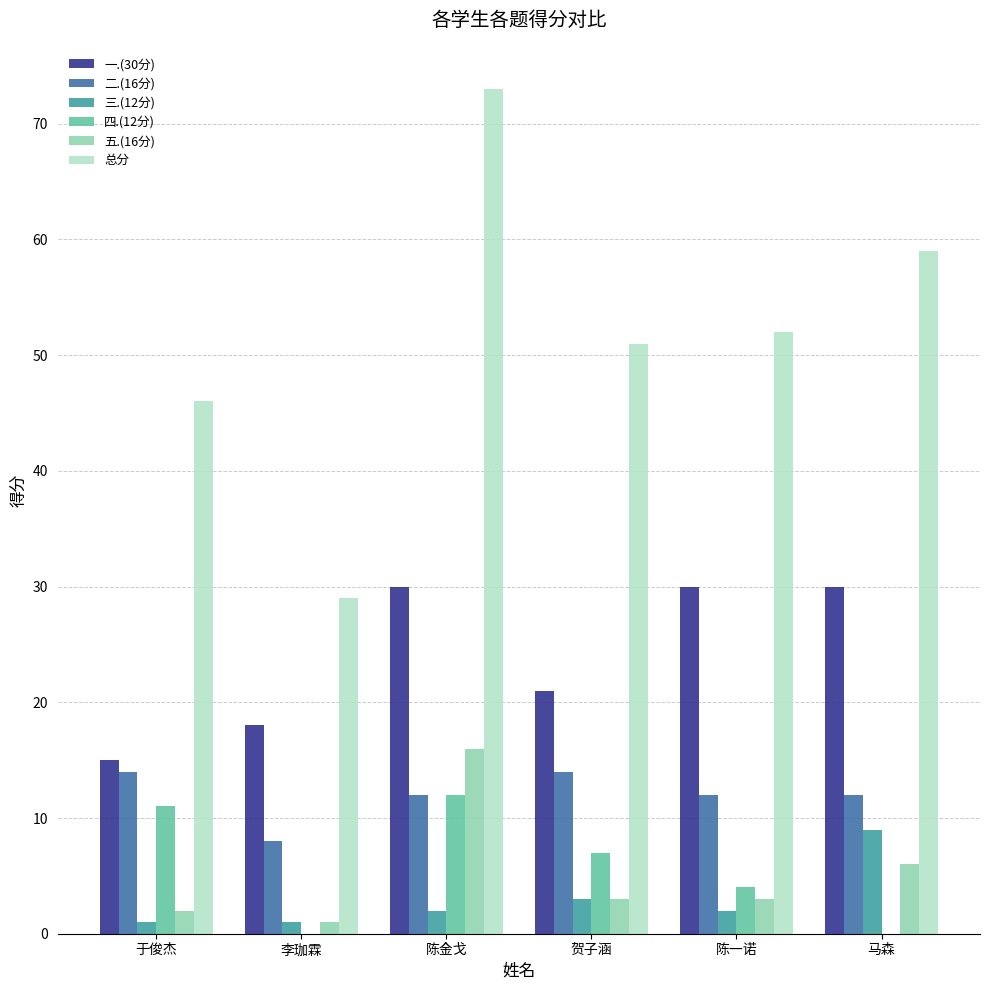

Which series changed the most between 陈金戈 and 贺子涵?

总分